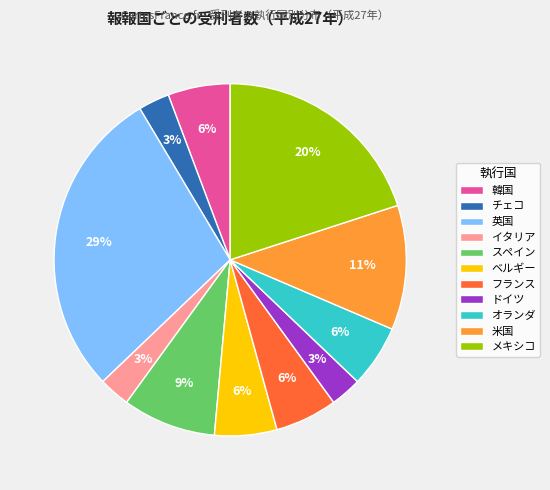

Which slice is the largest?

英国